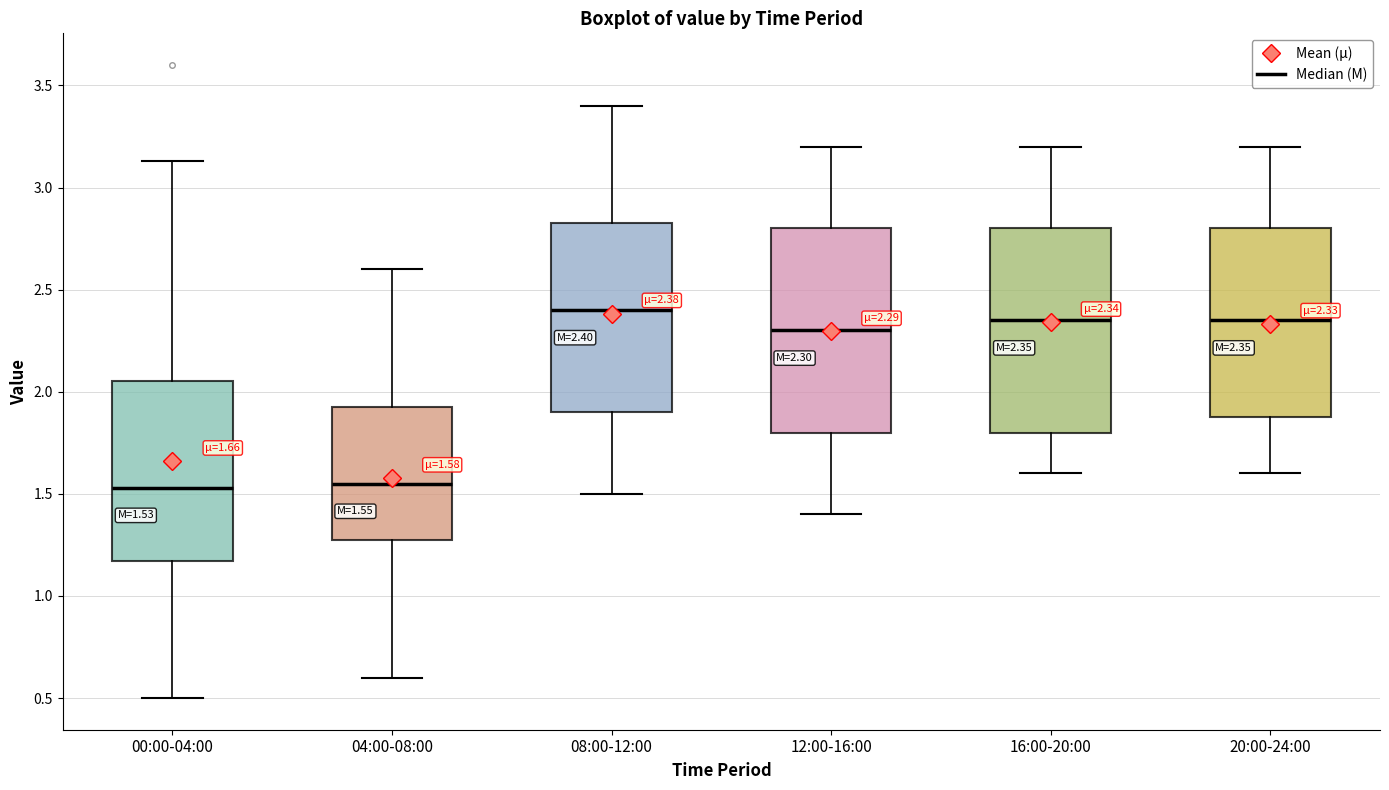

Which box's median line is the highest?

08:00-12:00